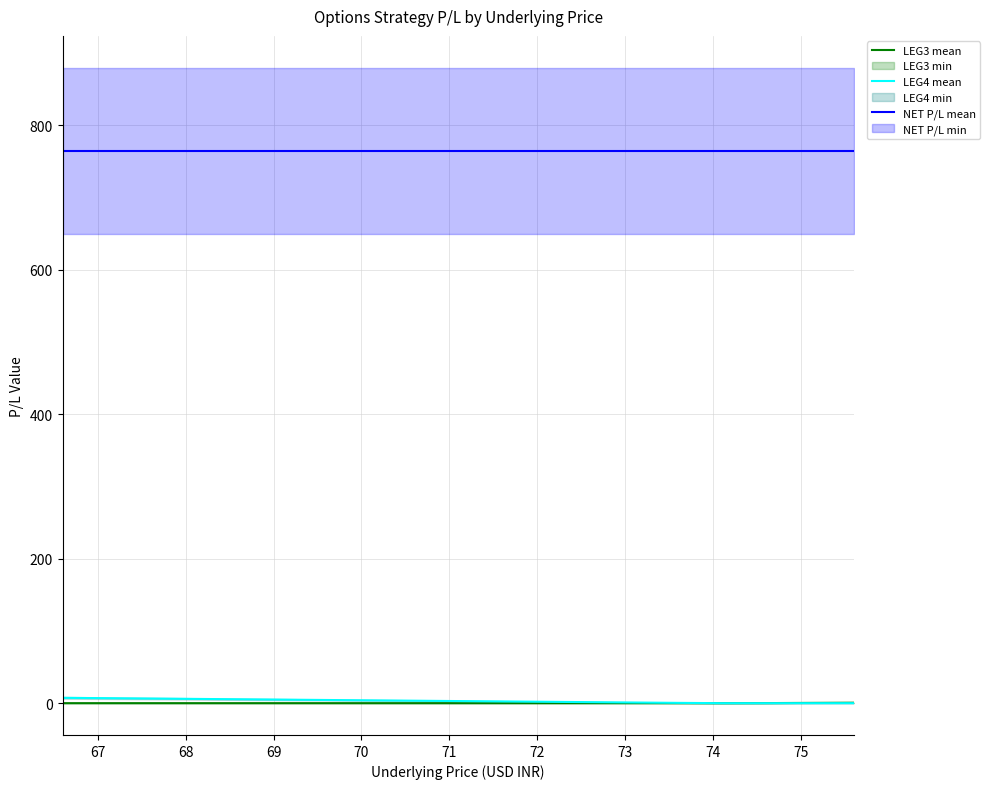

Reading left to right, list all the values displayed in this chart.

LEG3 mean: 0.0	0.0	0.0	0.0	0.0	0.0	0.0	0.0	0.0	0.0	0.0	0.0	0.0	0.0	0.0	0.0	0.1	0.3	0.6
LEG4 mean: 7.4	6.9	6.4	5.9	5.4	4.9	4.4	3.9	3.4	2.9	2.4	1.9	1.4	0.9	0.4	0.0	0.0	0.0	0.0
NET P/L mean: 765.0	765.0	765.0	765.0	765.0	765.0	765.0	765.0	765.0	765.0	765.0	765.0	765.0	765.0	765.0	765.0	765.0	765.0	765.0